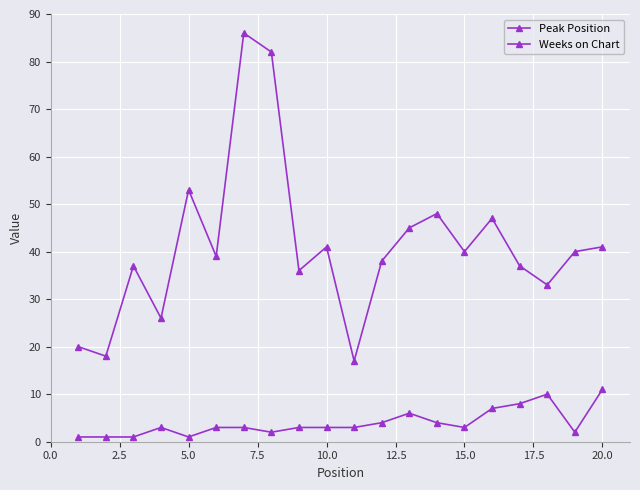

True or false: Peak Position and Weeks on Chart cross at least once.

False